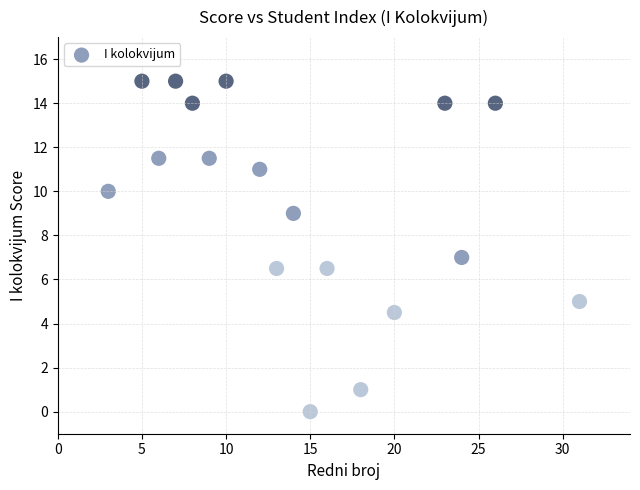

What is the range of X values (max minus min)?

28.0